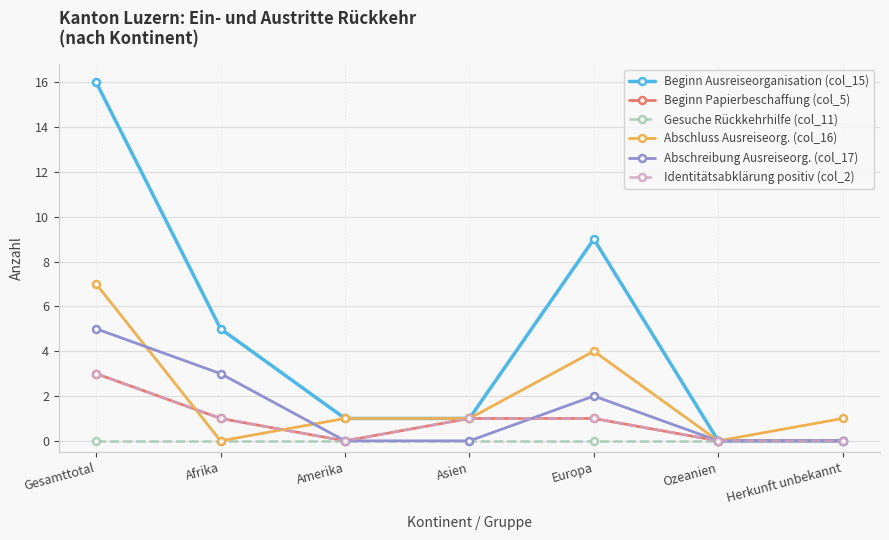

What is the label of the 1st point from the left?

Gesamttotal